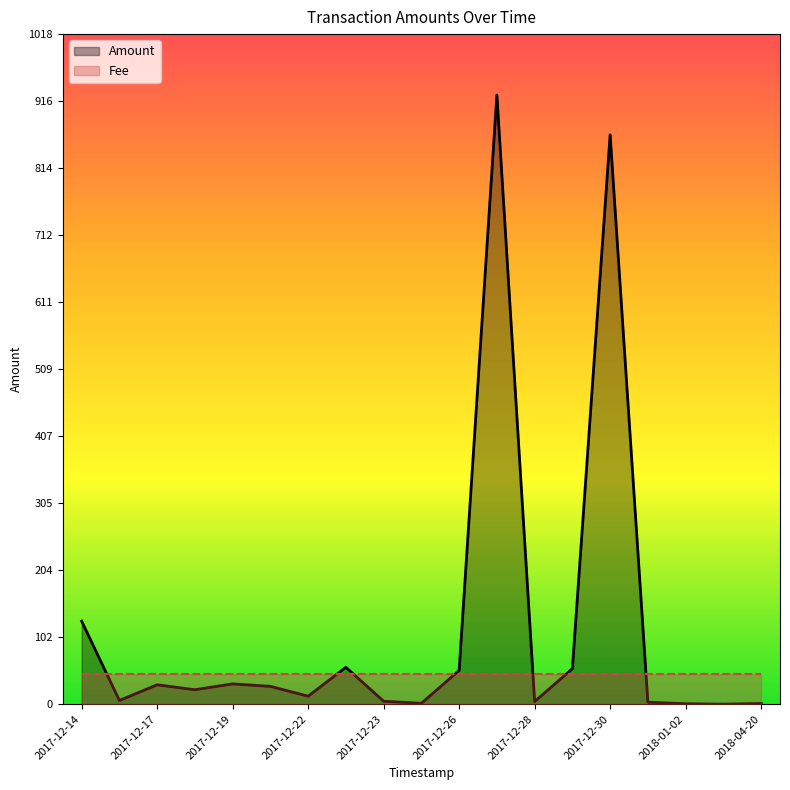

At 2017-12-30, list the series in order from smallest to largest.

Fee, Amount